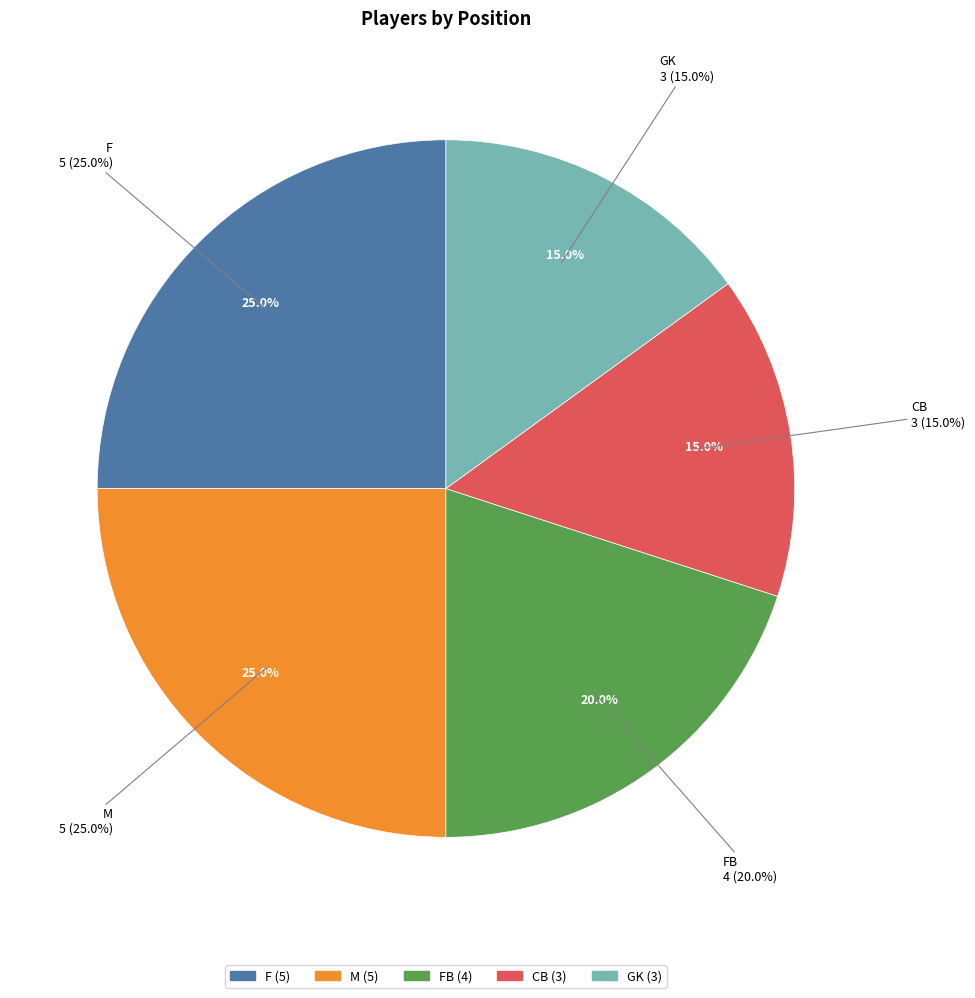

Rank the categories by value from lowest to highest.

CB, GK, FB, F, M